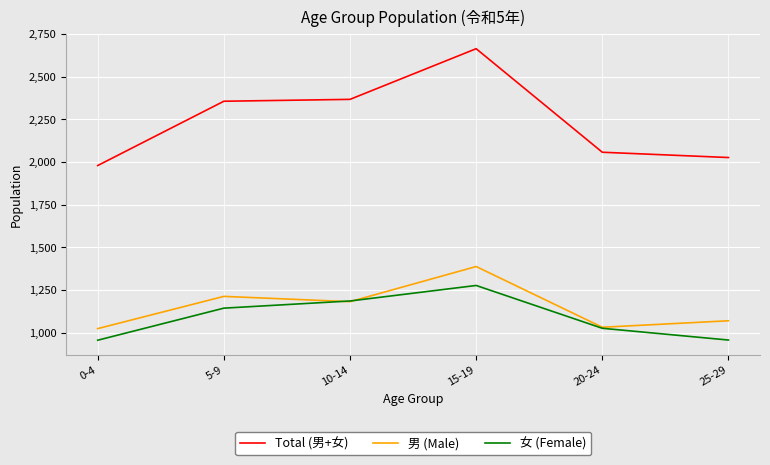

True or false: Total (男+女) and 女 (Female) cross at least once.

False